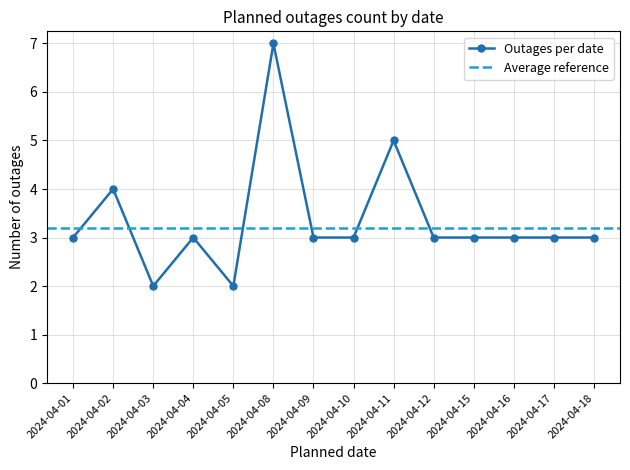

The value at 2024-04-17 is 2. True or false?

False